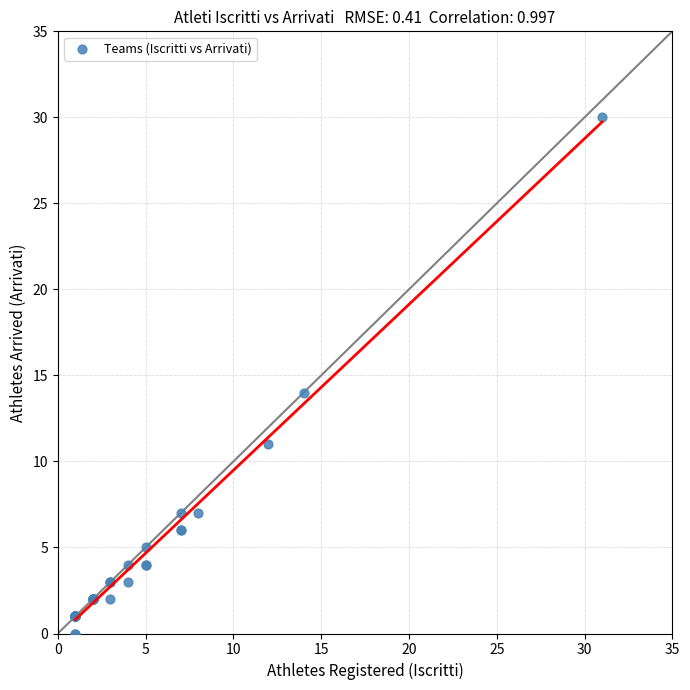

What Y value in the scatter plot is closest to 15?

14